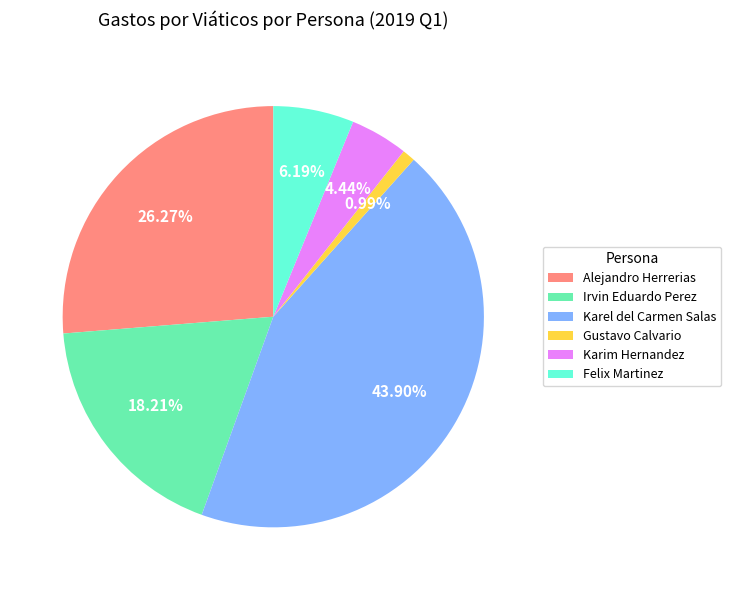

What is the ratio of the value at Irvin Eduardo Perez to the value at Alejandro Herrerias?

0.7